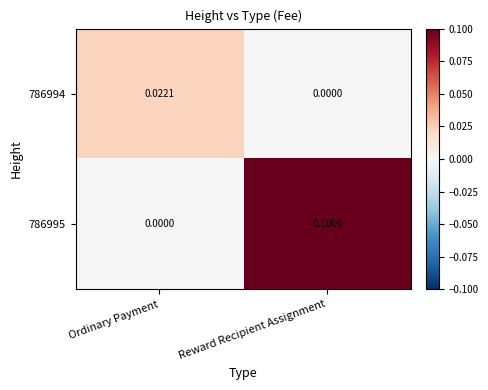

At which category is the sum across all series the highest?

Reward Recipient Assignment